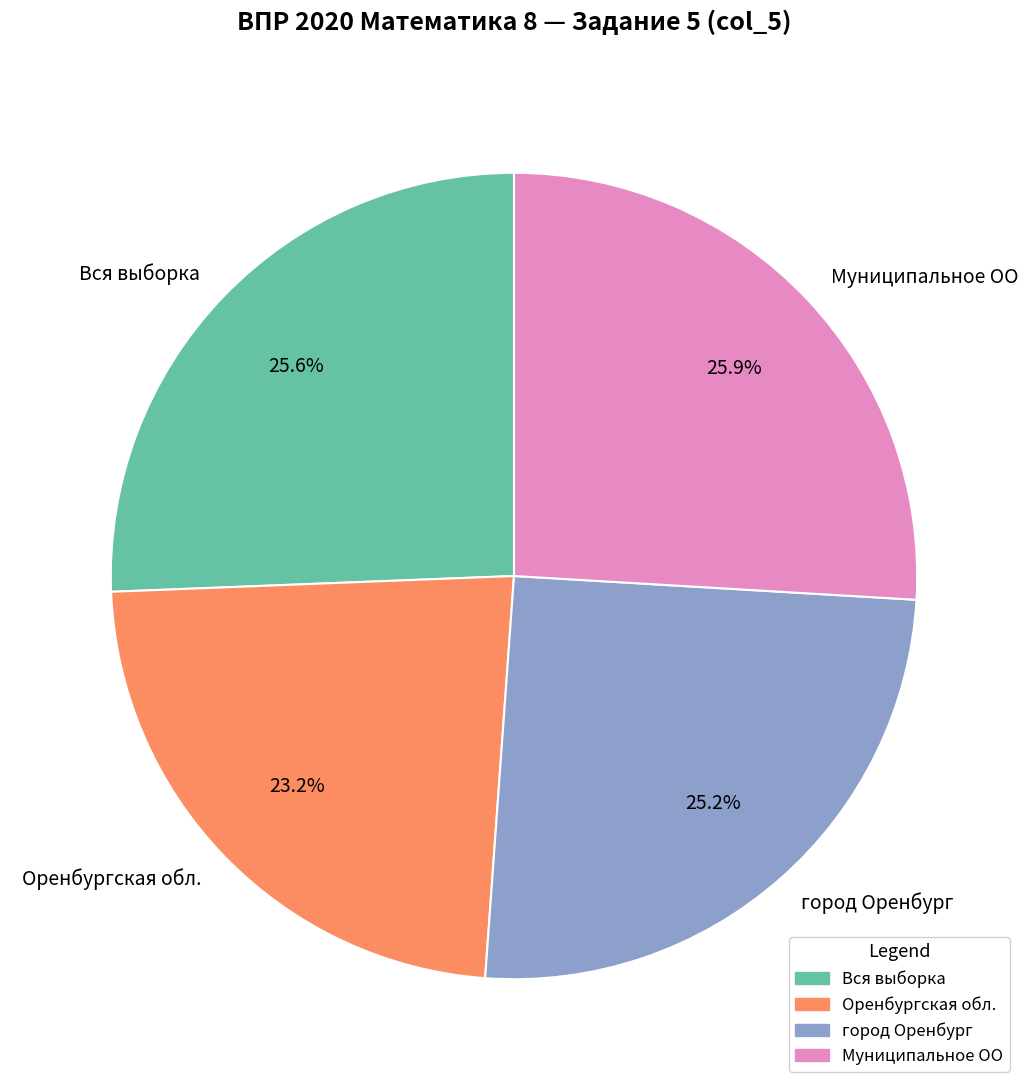

To the nearest percent, what is the combined percentage of Вся выборка and Муниципальное ОО?

52%